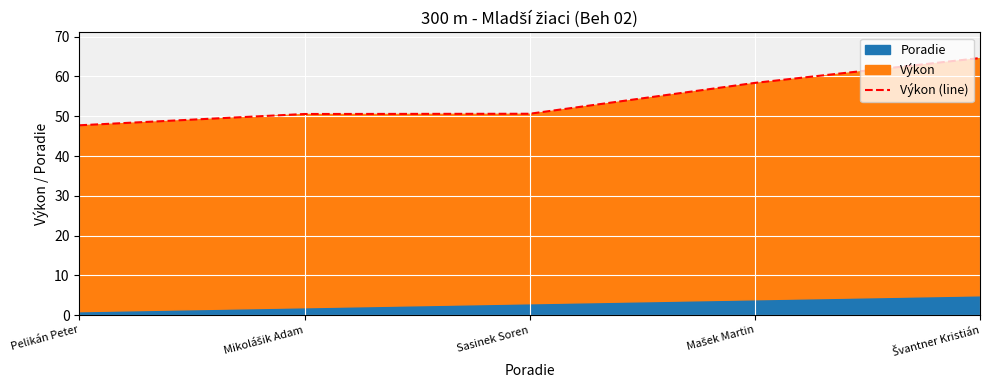

The chart shows a value of 20.5 at Sasinek Soren. True or false?

False